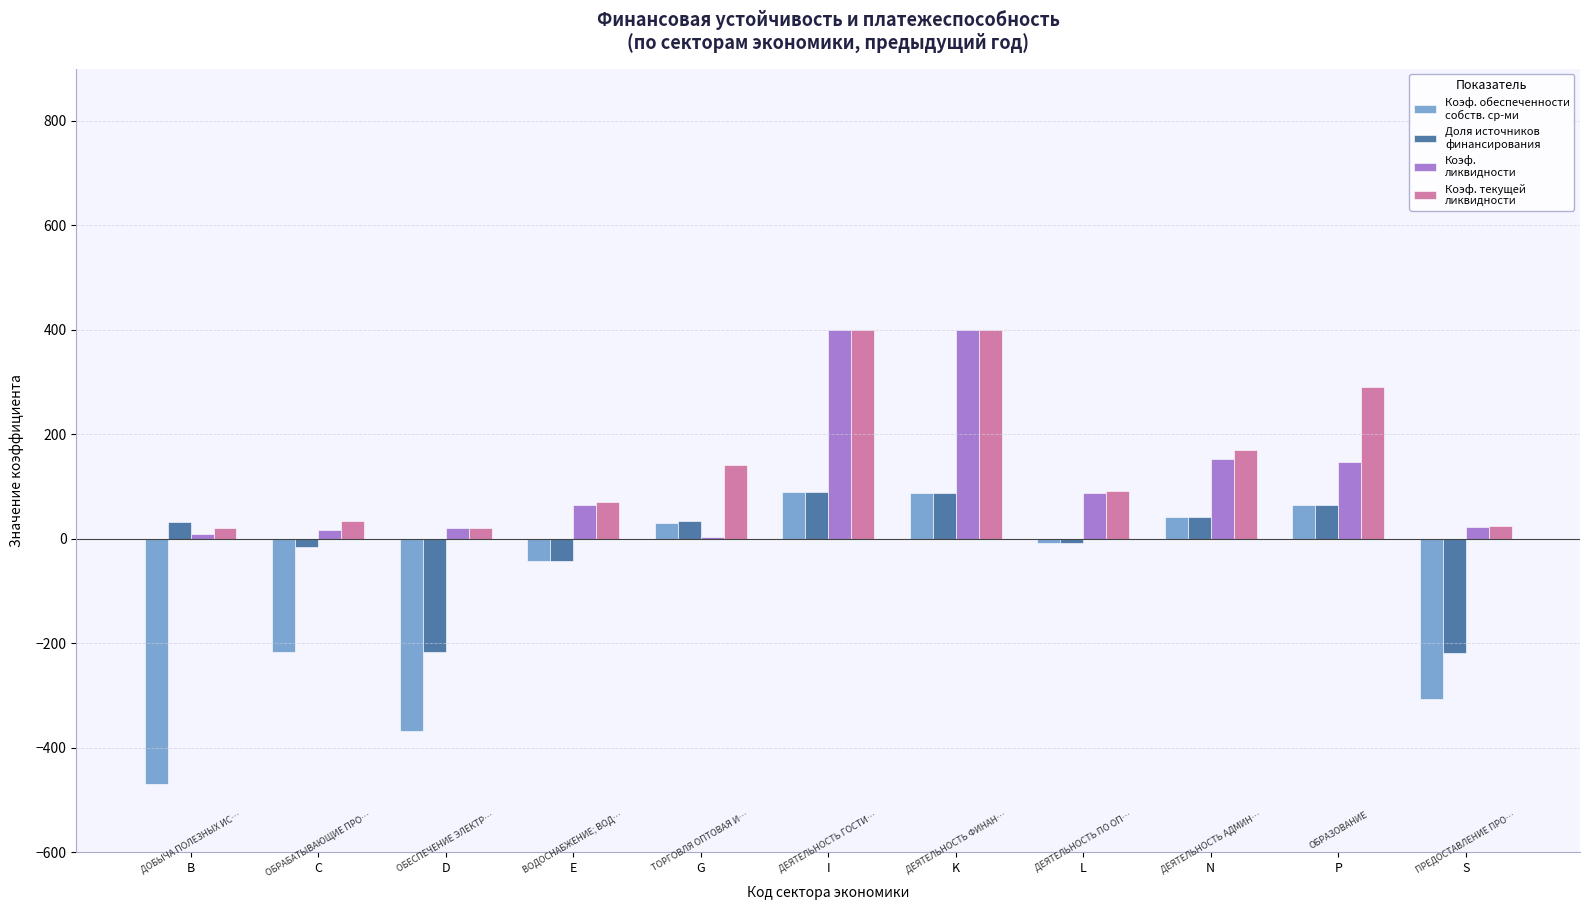

What is the total value across all series at E?

48.7